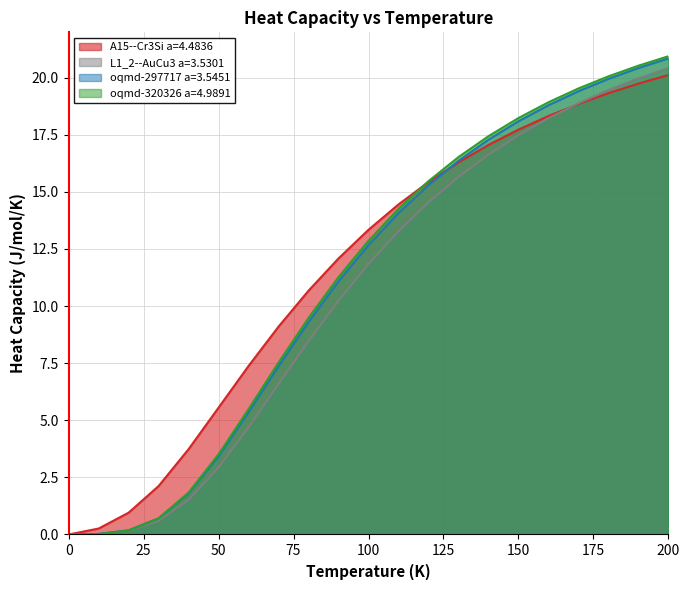

Reading left to right, extract all data points from this chart.

A15--Cr3Si a=4.4836: 0.0=0.0	10.0=0.3	20.0=1.0	30.0=2.1	40.0=3.7	50.0=5.6	60.0=7.4	70.0=9.1	80.0=10.7	90.0=12.1	100.0=13.3	110.0=14.4	120.0=15.4	130.0=16.3	140.0=17.0	150.0=17.7	160.0=18.3	170.0=18.8	180.0=19.3	190.0=19.7	200.0=20.1
L1_2--AuCu3 a=3.5301: 0.0=0.0	10.0=0.0	20.0=0.2	30.0=0.6	40.0=1.5	50.0=2.9	60.0=4.7	70.0=6.6	80.0=8.5	90.0=10.2	100.0=11.8	110.0=13.3	120.0=14.5	130.0=15.7	140.0=16.6	150.0=17.5	160.0=18.2	170.0=18.9	180.0=19.5	190.0=20.0	200.0=20.4
oqmd-297717 a=3.5451: 0.0=0.0	10.0=0.0	20.0=0.2	30.0=0.7	40.0=1.8	50.0=3.4	60.0=5.4	70.0=7.4	80.0=9.3	90.0=11.1	100.0=12.7	110.0=14.1	120.0=15.3	130.0=16.4	140.0=17.3	150.0=18.1	160.0=18.8	170.0=19.4	180.0=19.9	190.0=20.4	200.0=20.8
oqmd-320326 a=4.9891: 0.0=0.0	10.0=0.0	20.0=0.2	30.0=0.7	40.0=1.8	50.0=3.5	60.0=5.5	70.0=7.5	80.0=9.5	90.0=11.3	100.0=12.9	110.0=14.3	120.0=15.5	130.0=16.5	140.0=17.4	150.0=18.2	160.0=18.9	170.0=19.5	180.0=20.1	190.0=20.5	200.0=20.9